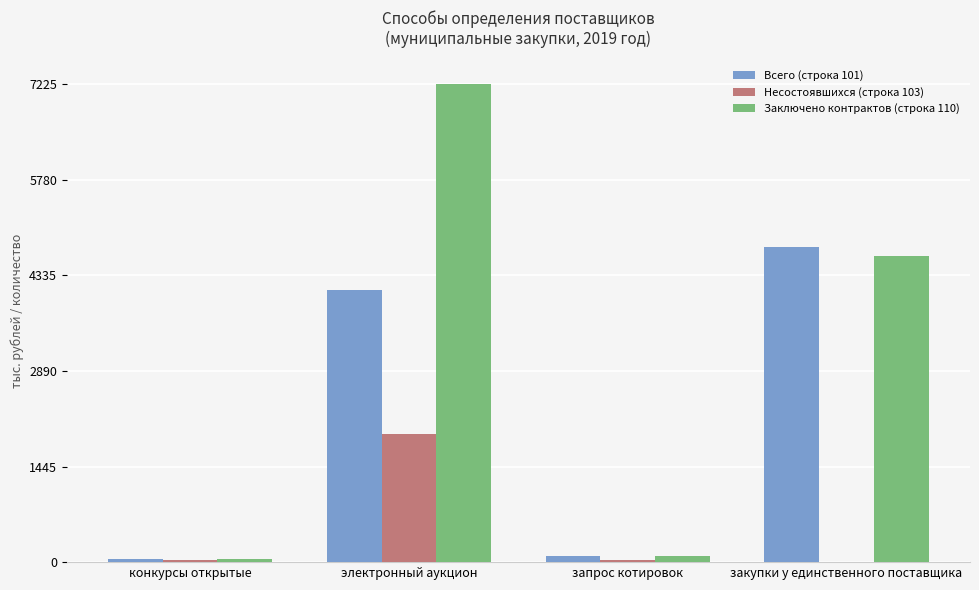

Are the bars horizontal?

No